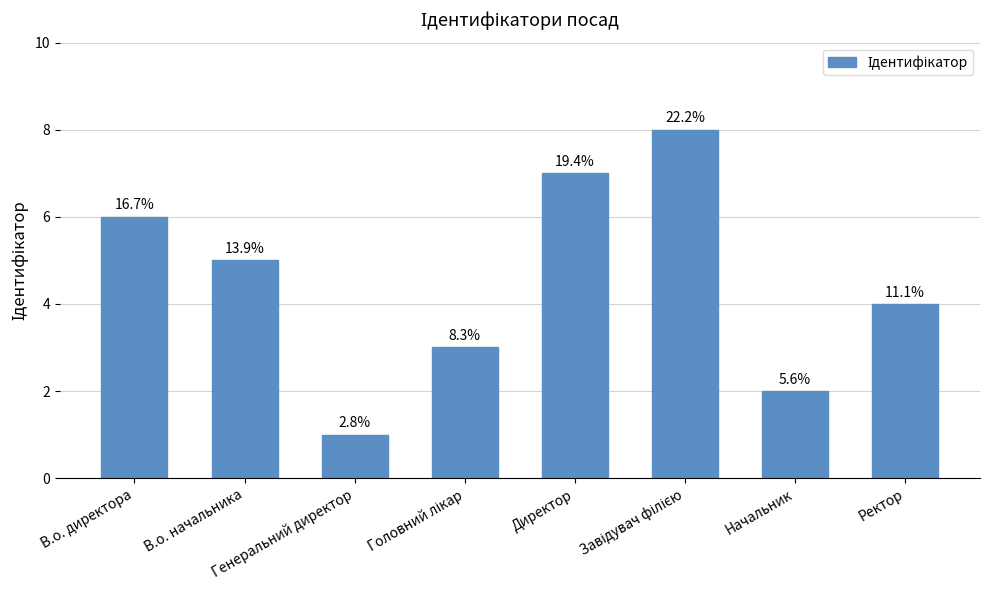

Which label corresponds to the largest value in the chart?

Завідувач філією